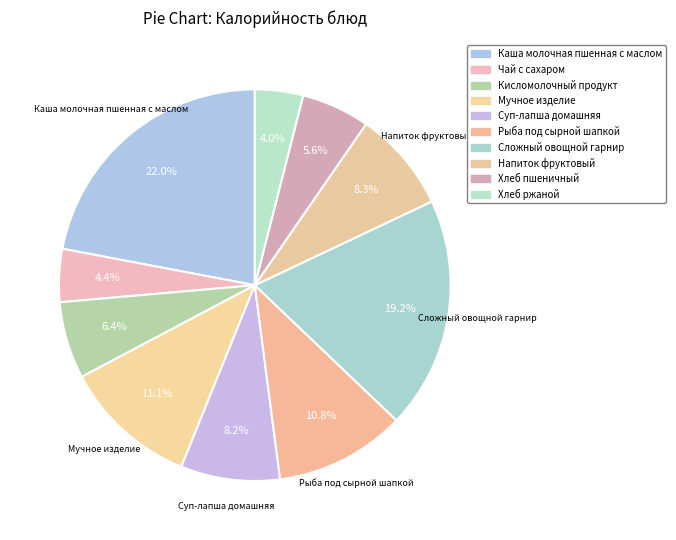

Count the number of slices in the pie.

10